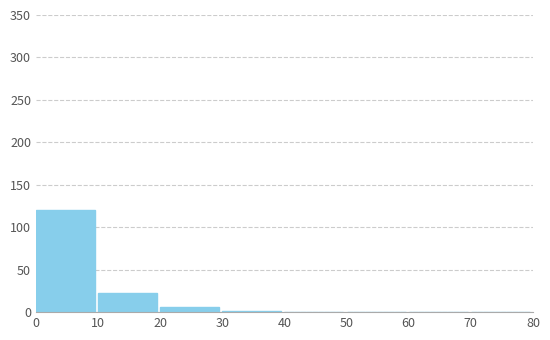

Reading left to right, transcribe this chart: for each bar, give the range it covers on the x-axis and its height. The values are not printed on the chart, so give them approximately, as read against the axis.

0 to 10: 120
10 to 20: 25
20 to 30: 5
30 to 40: under 5
40 to 50: 0
50 to 60: 0
60 to 70: 0
70 to 80: 0